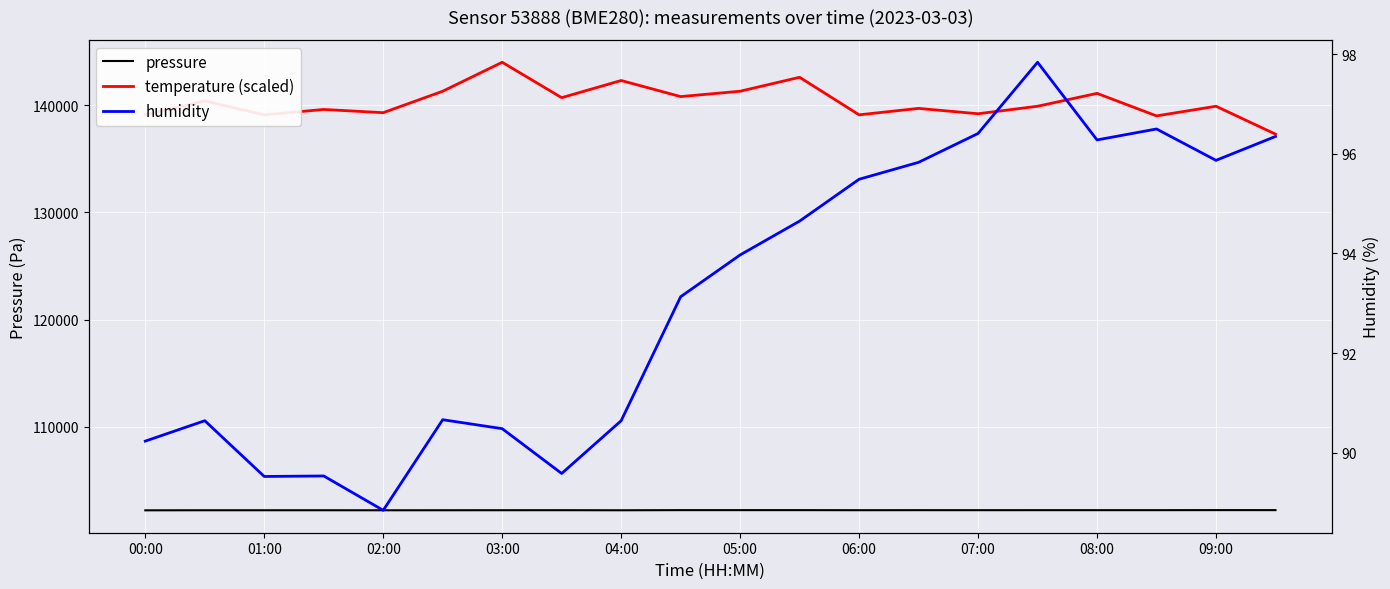

Reading left to right, what are all the values shown in this chart?

pressure: 102224.3	102230.6	102230.5	102231.1	102227.8	102230.8	102233.5	102235.8	102228.4	102241.1	102241.6	102241.7	102235.1	102238.2	102236.8	102238.1	102238.2	102238.7	102243.5	102242.5
temperature (scaled): 139100.0	140400.0	139100.0	139600.0	139300.0	141300.0	144000.0	140700.0	142300.0	140800.0	141300.0	142600.0	139100.0	139700.0	139200.0	139900.0	141100.0	139000.0	139900.0	137300.0
humidity: 90.2	90.6	89.5	89.5	88.8	90.7	90.5	89.6	90.6	93.1	94.0	94.7	95.5	95.8	96.4	97.8	96.3	96.5	95.9	96.3